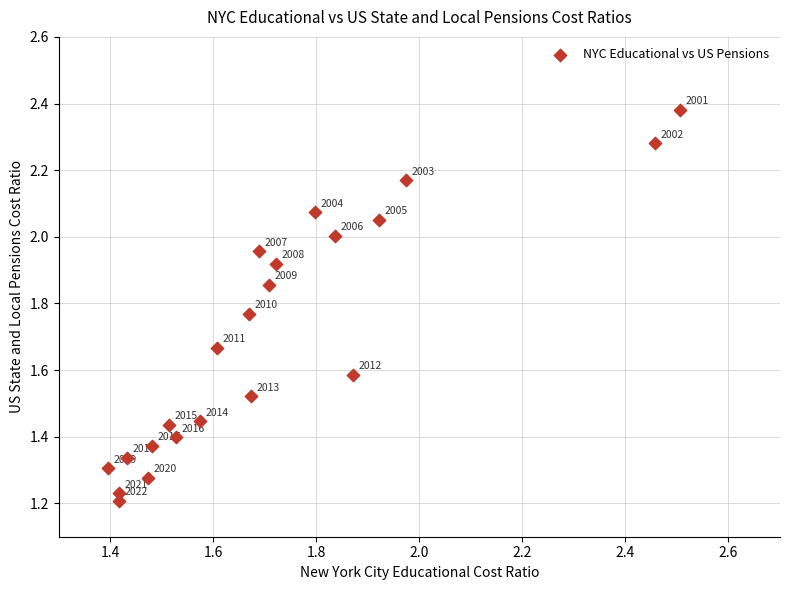

What is the range of X values (max minus min)?

1.1